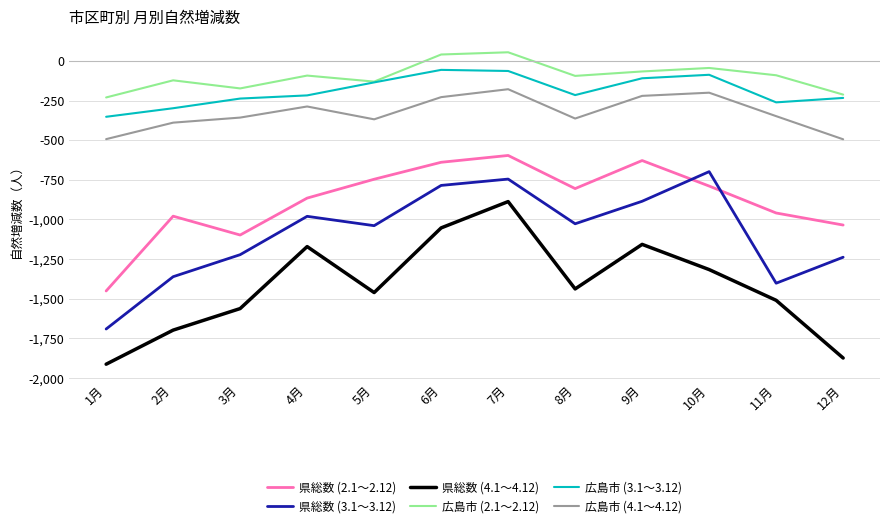

What is the average value of the 県総数 (2.1～2.12) series?

-882